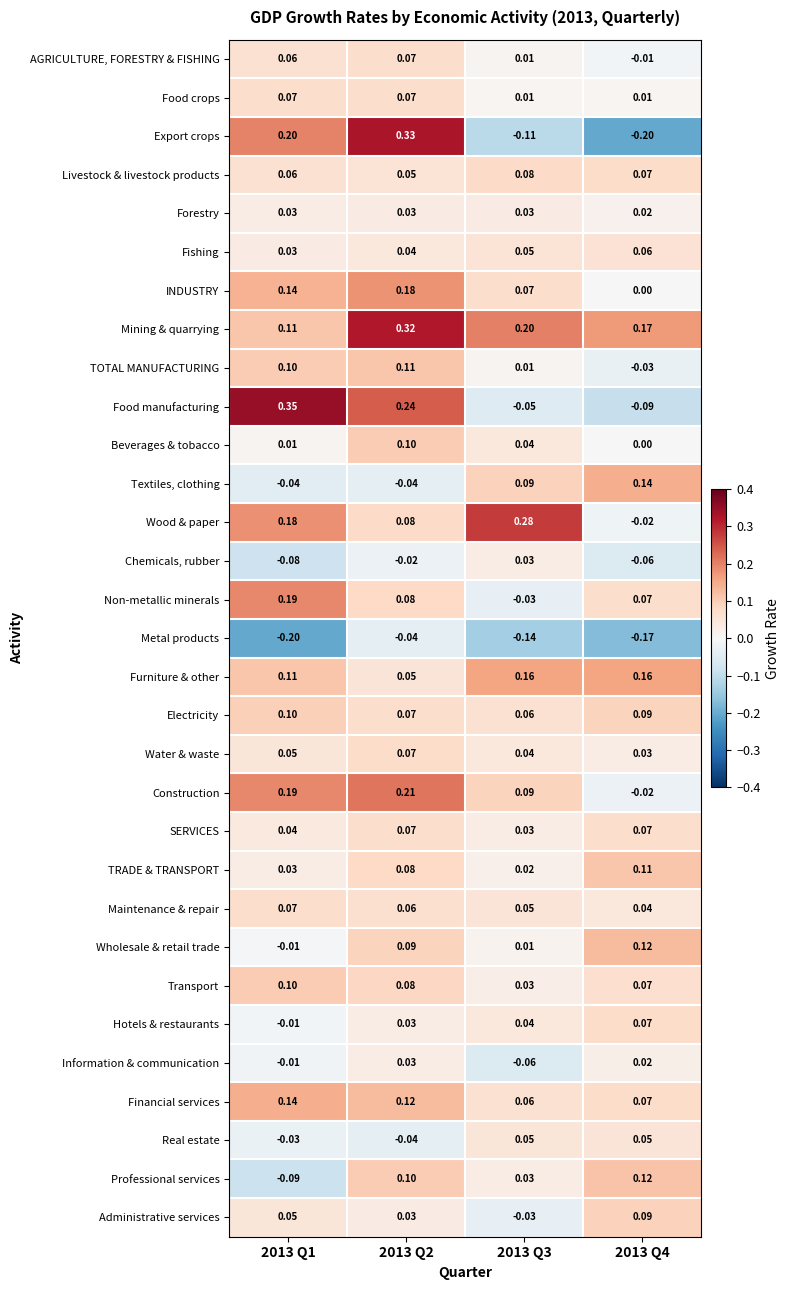

Between 2013 Q2 and 2013 Q3, which series saw the biggest shift?

Export crops